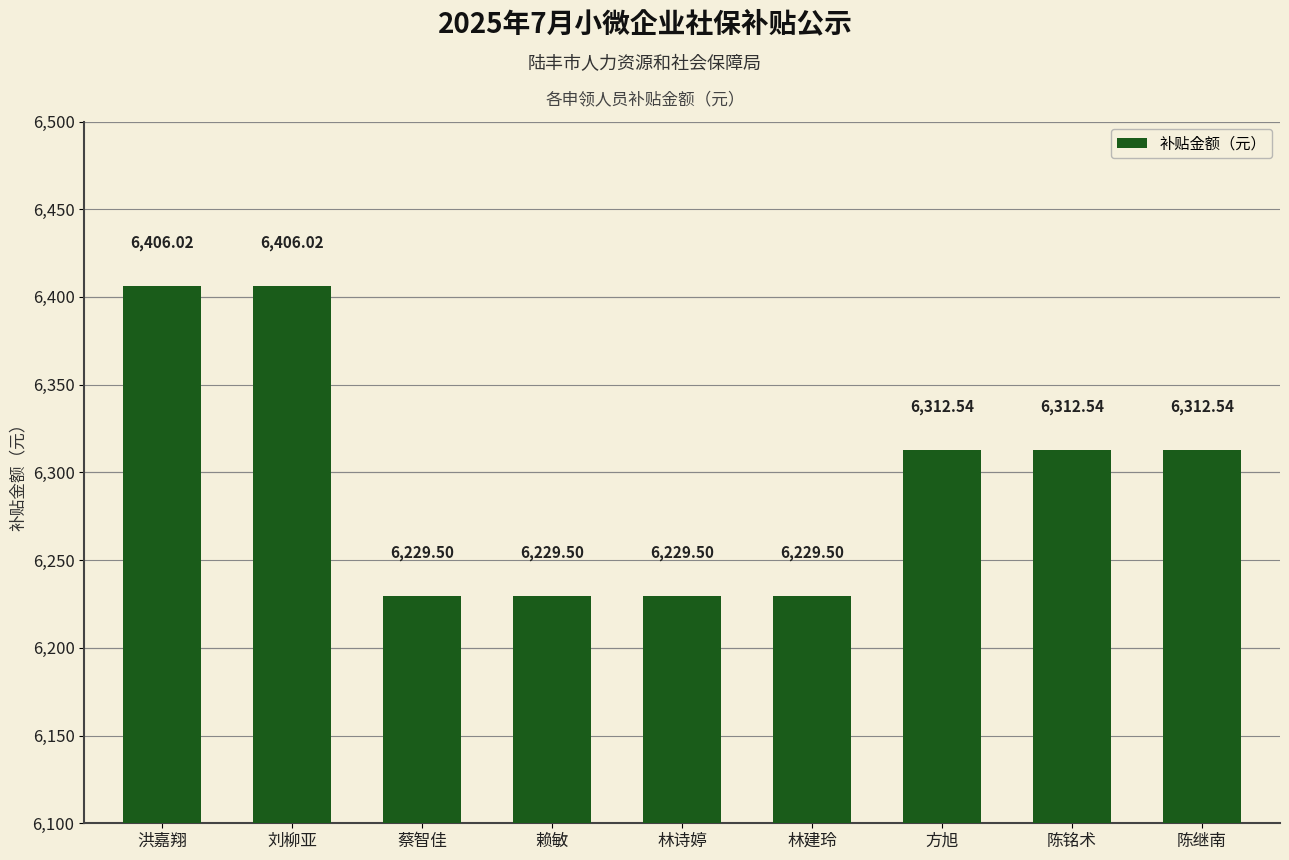

At which label does the data first exceed 6312?

洪嘉翔